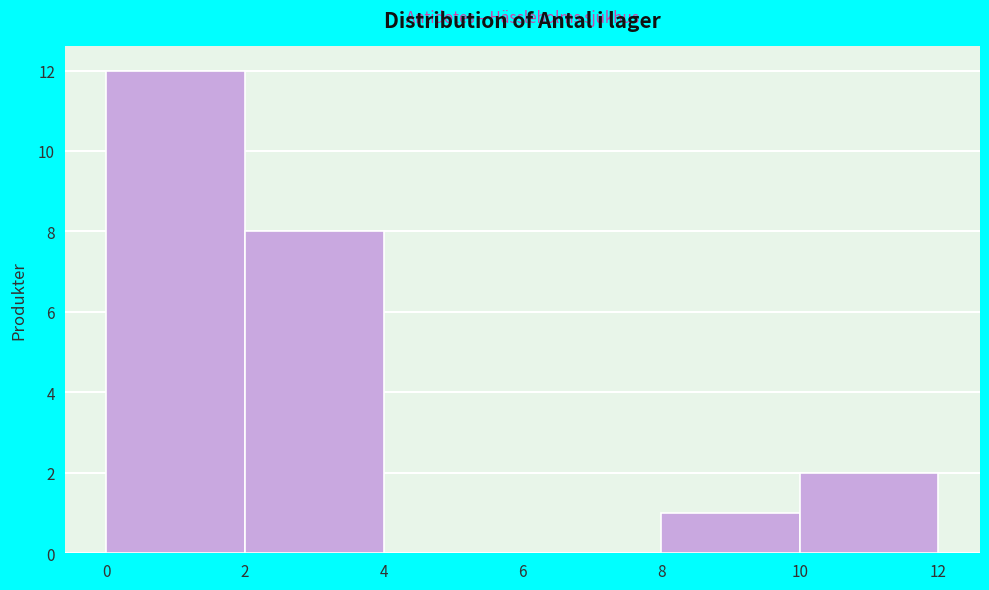

Reading left to right, transcribe this chart: for each bar, give the range it covers on the x-axis and its height. The values are not printed on the chart, so give them approximately, as read against the axis.

0 to 2: 12
2 to 4: 8
4 to 6: 0
6 to 8: 0
8 to 10: 1
10 to 12: 2